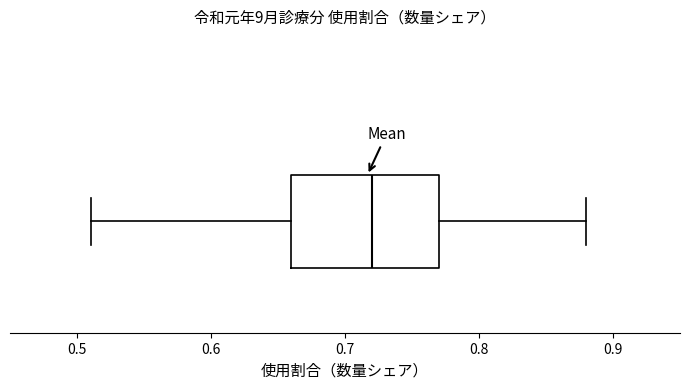

Where does the left whisker of the box end on the x-axis? The values are not printed on the chart, so give them approximately, as read against the axis.

0.51